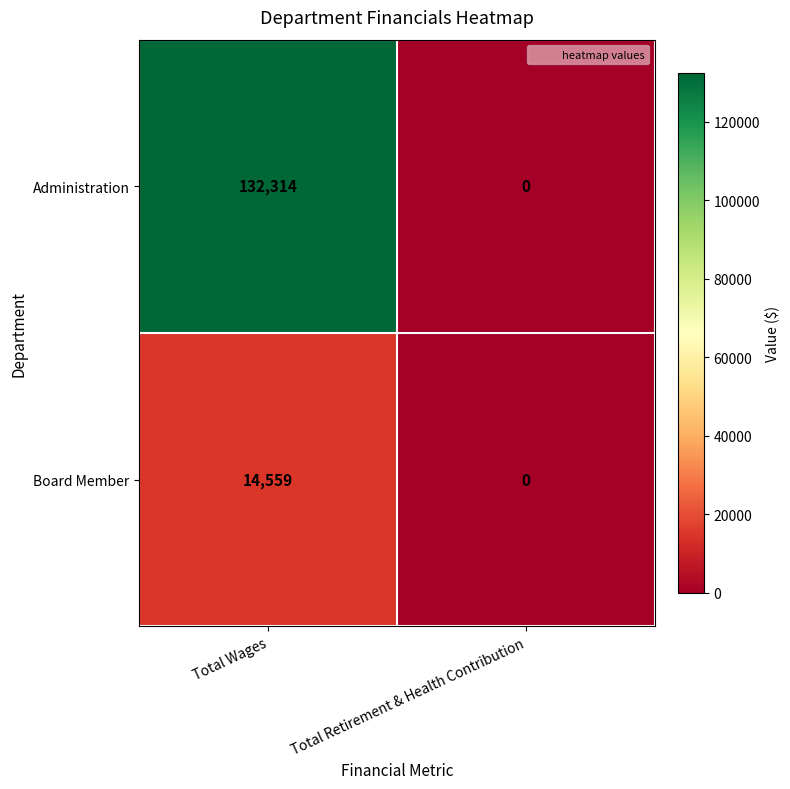

Which category has the highest value across all series?

Total Wages